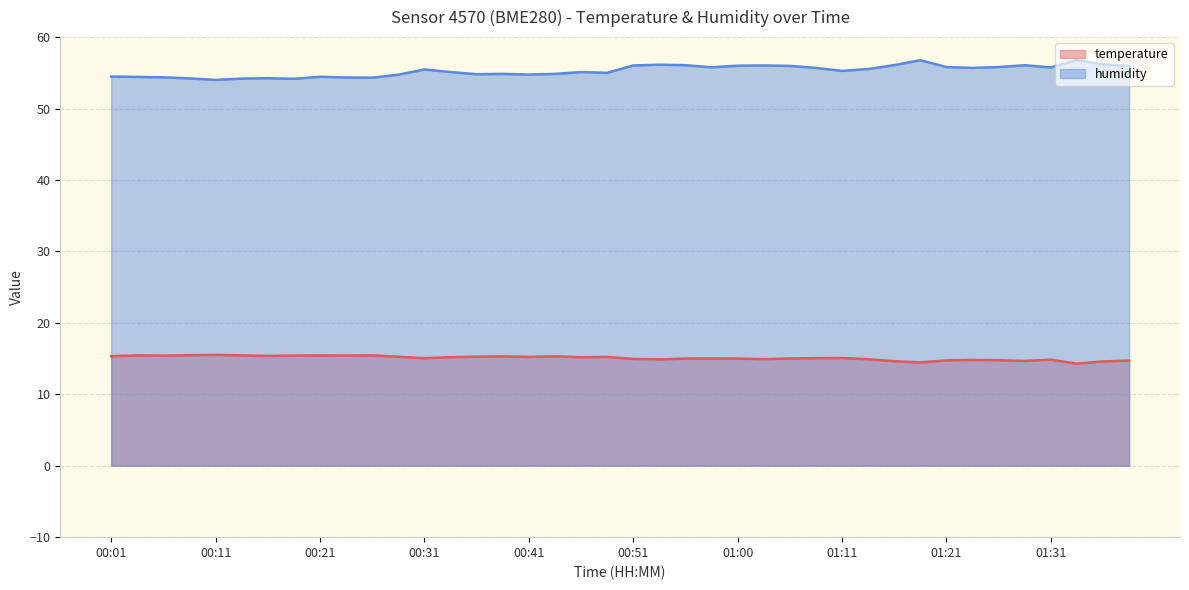

Where is the first local minimum for temperature?

00:06